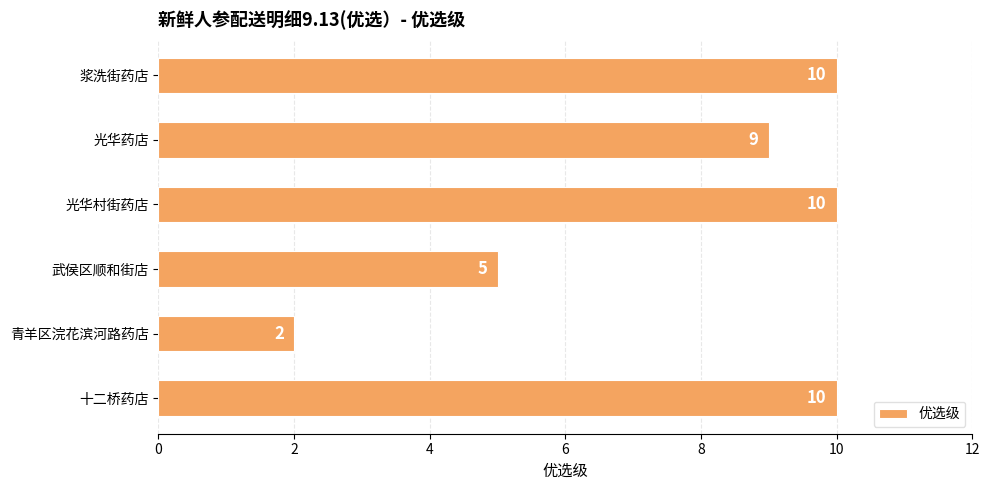

Is it true that the value at 浆洗街药店 is 10?

True